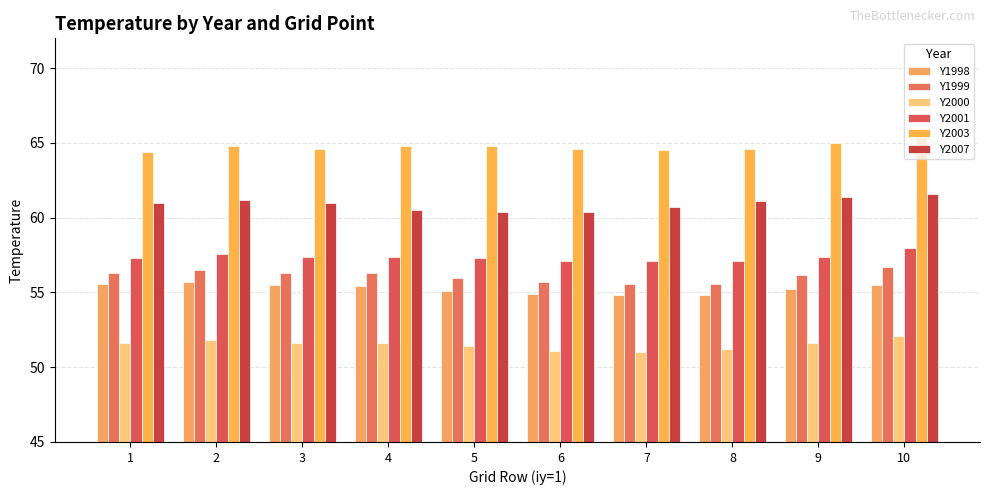

What value does the Y2001 series have at 5?

57.3